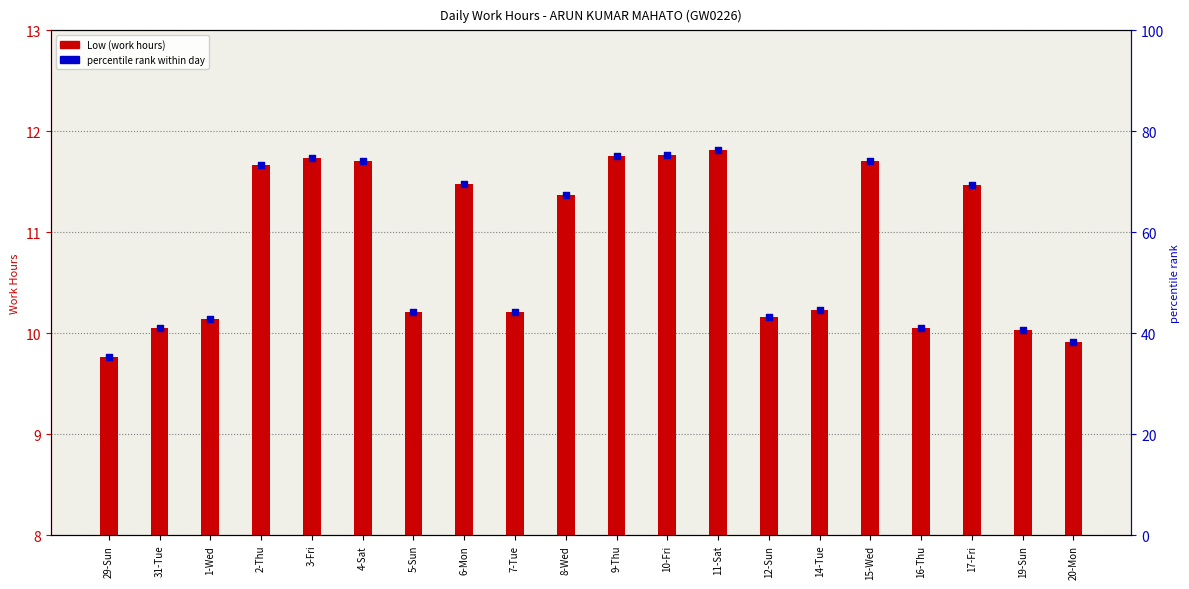

At which category is the sum across all series the highest?

11-Sat